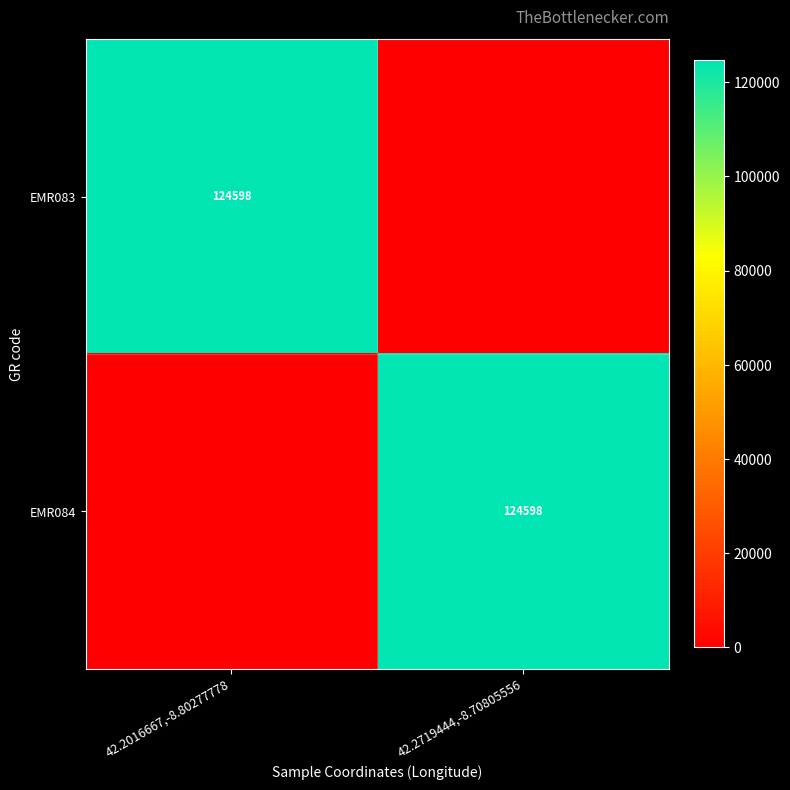

The EMR084 series shows 124598 at 42.2719444,-8.70805556. True or false?

True